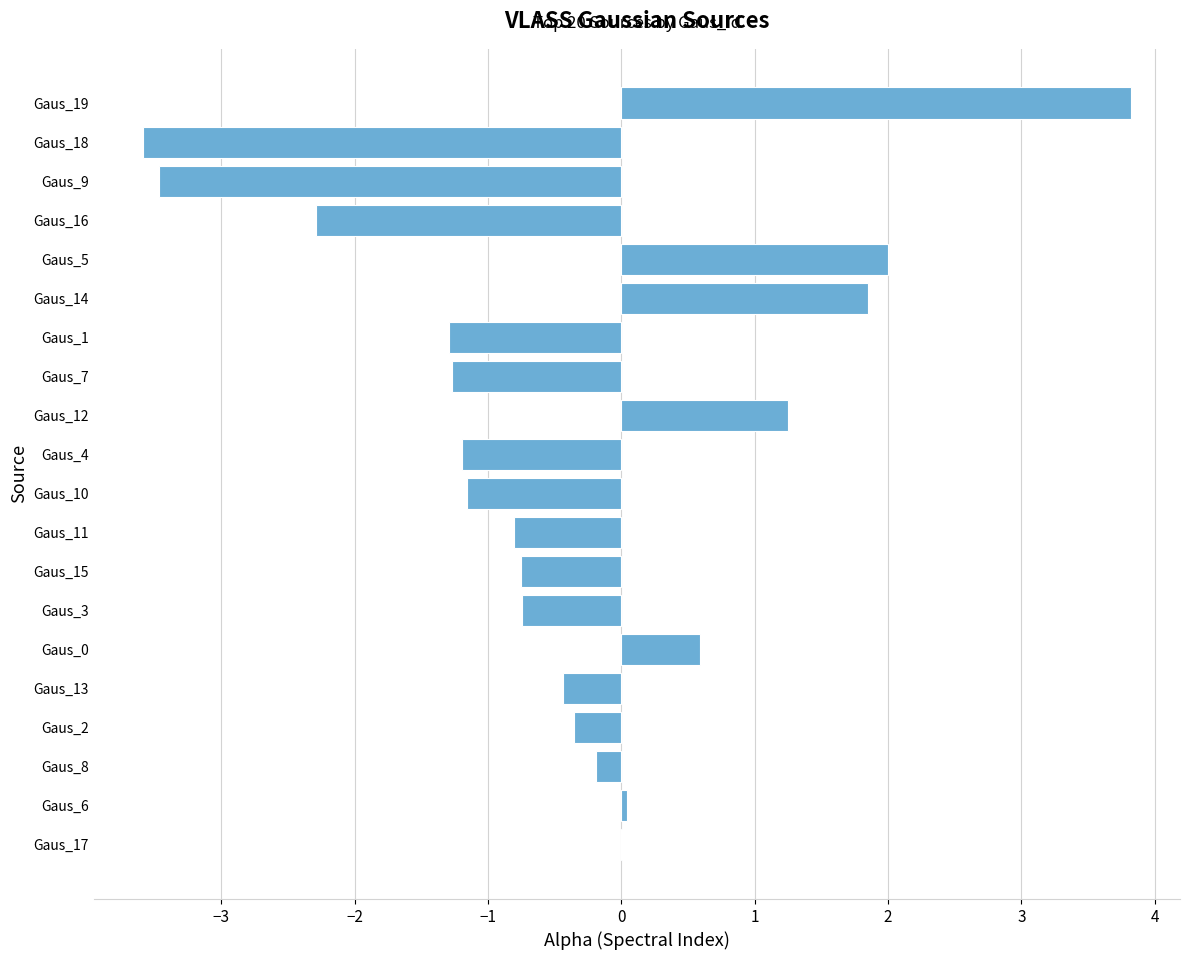

Which category has the highest value across all series?

Gaus_19